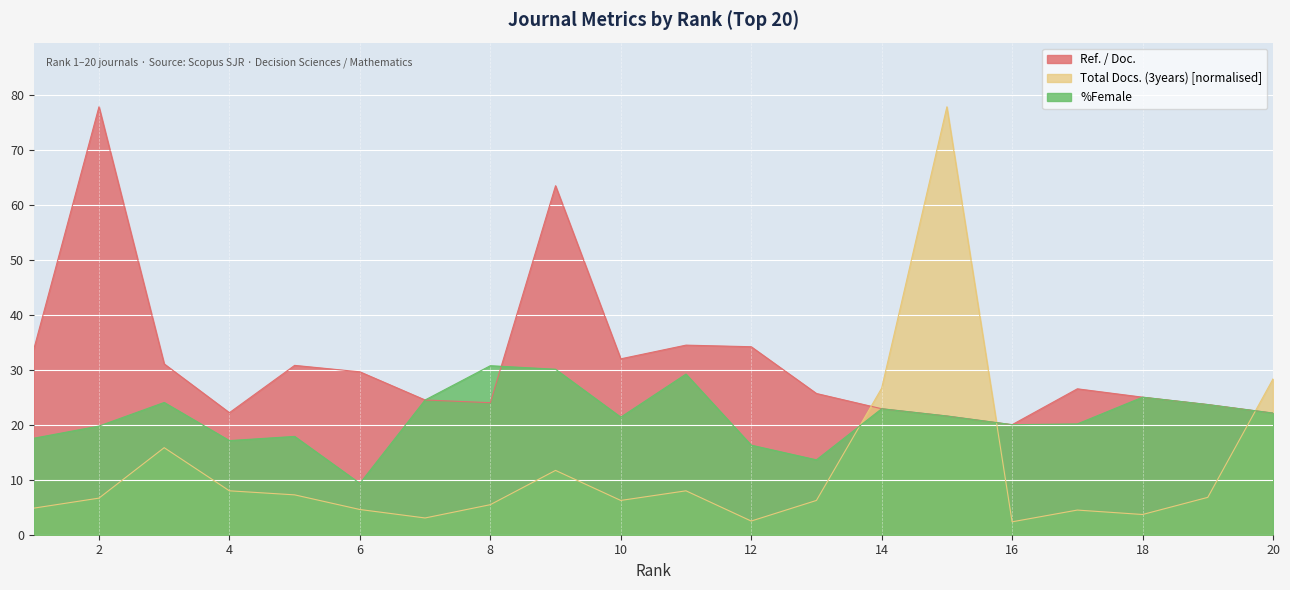

The Ref. / Doc. series shows 60.3 at 1. True or false?

False